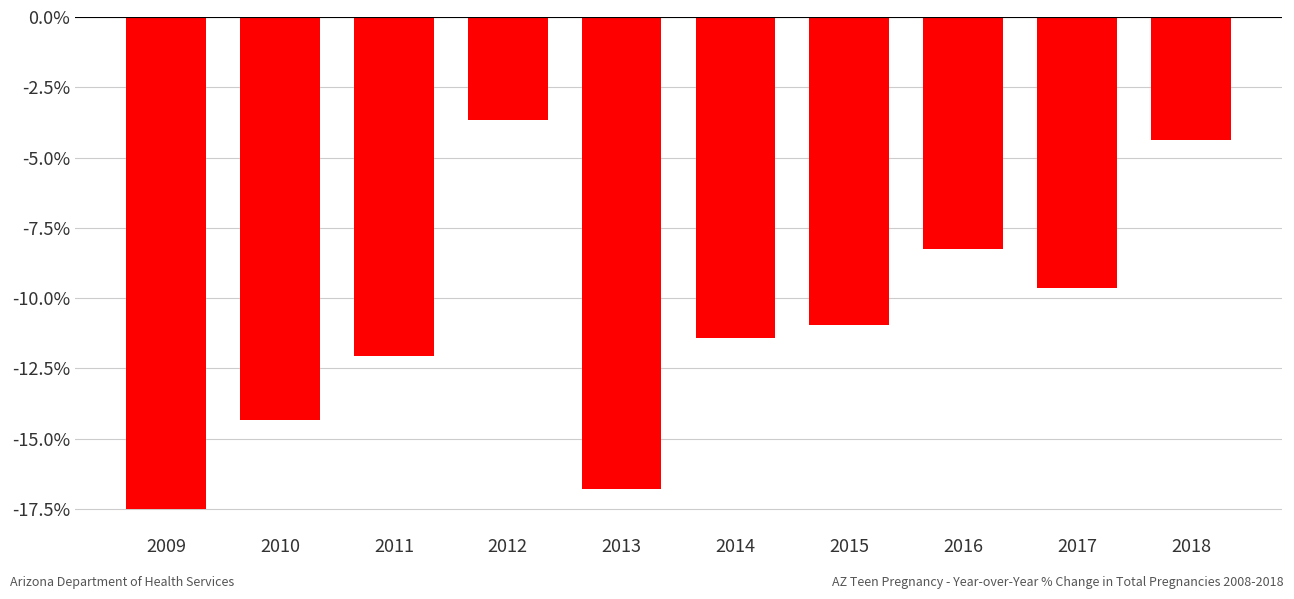

What is the value of the 7th bar from the left?

-0.1